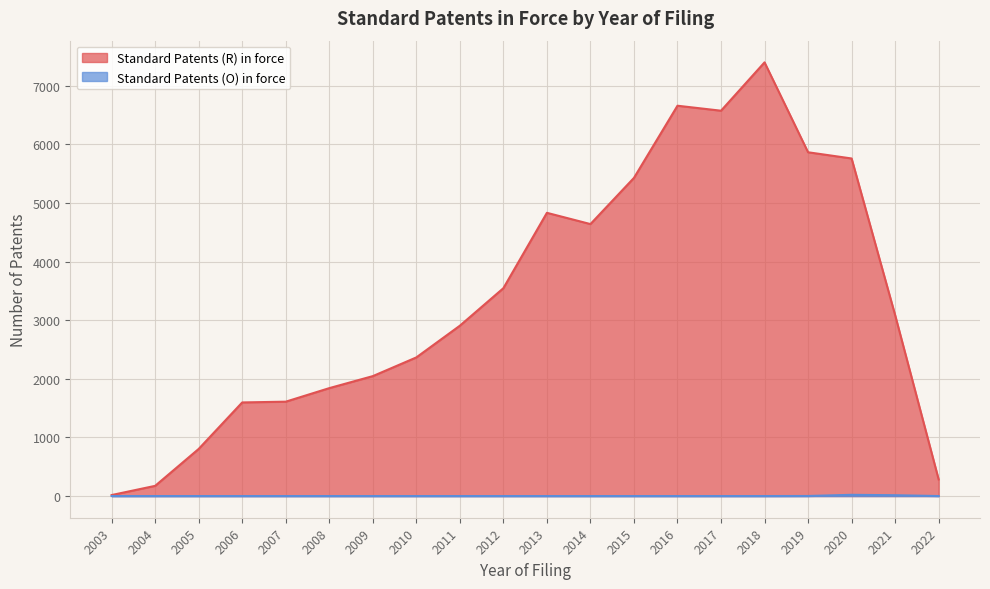

Which series has the largest total across all categories?

Standard Patents (R) in force